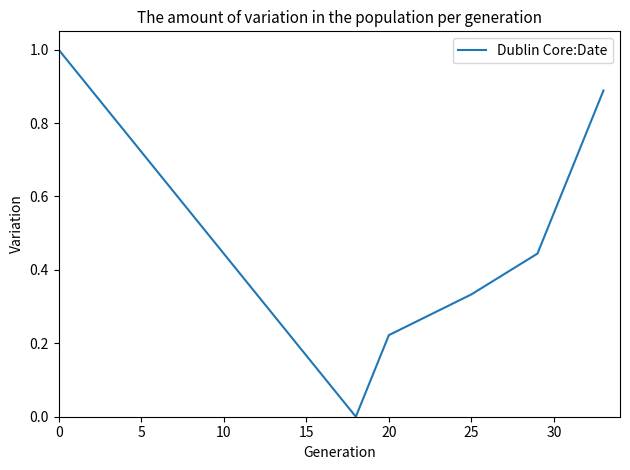

What is the maximum value shown in the chart?

1.0